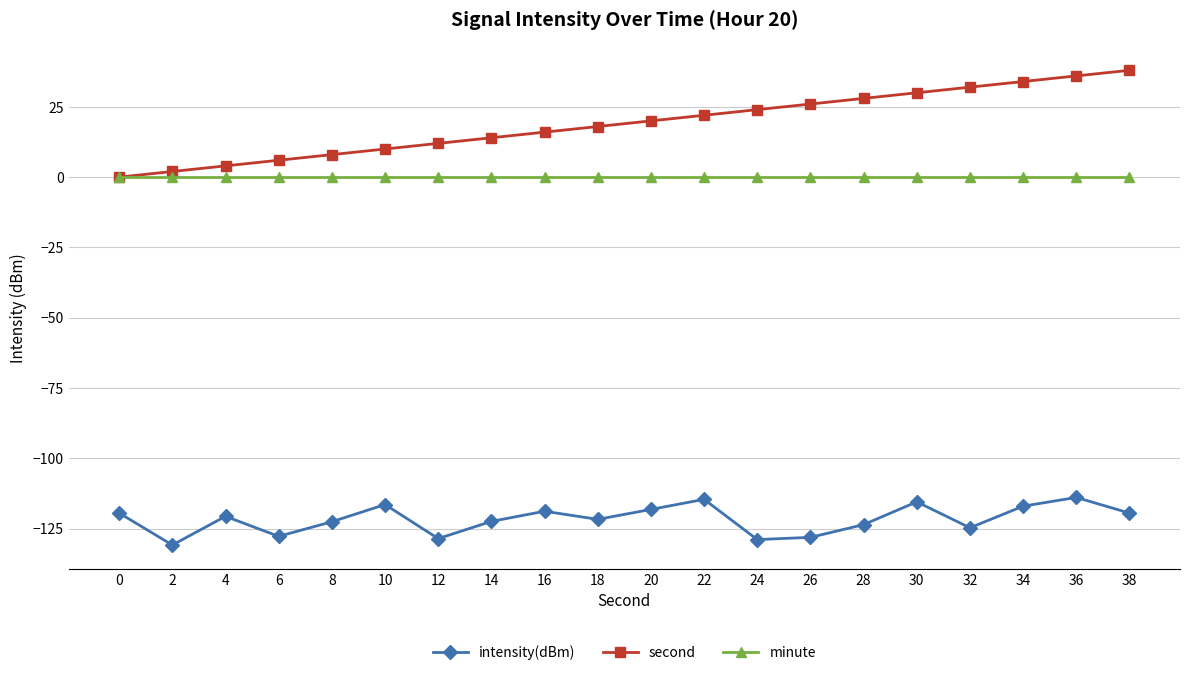

Count the number of categories in the chart.

20